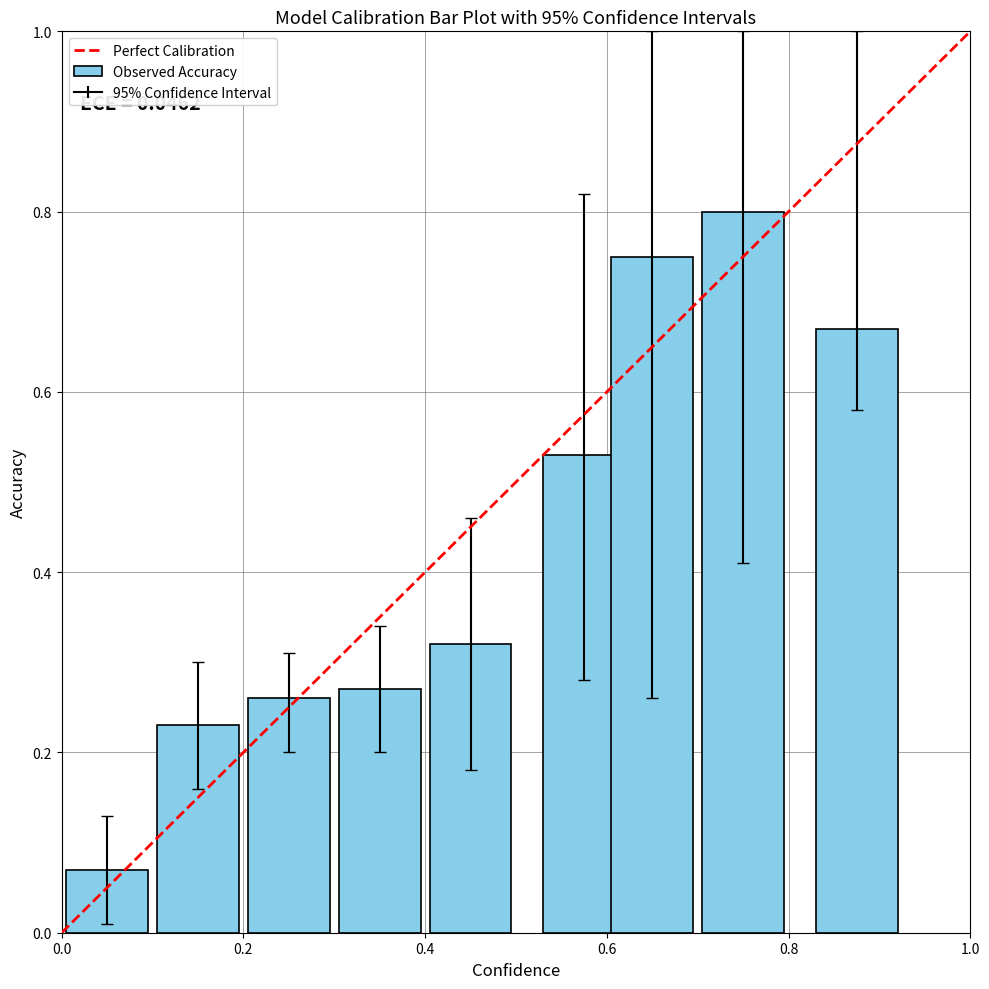

What is the average value?

0.4